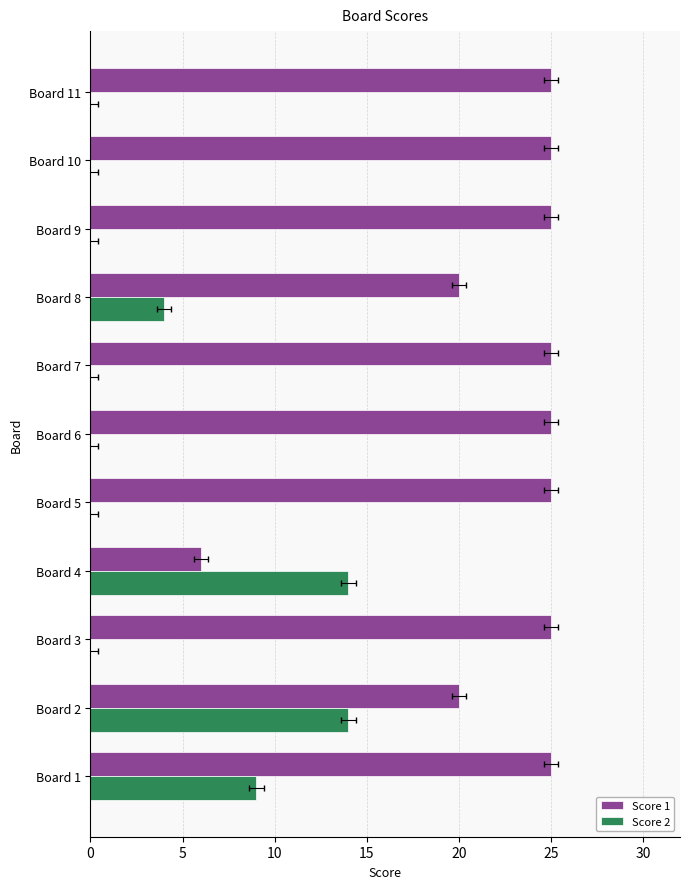

Which category has the lowest value in the Score 2 series?

Board 3